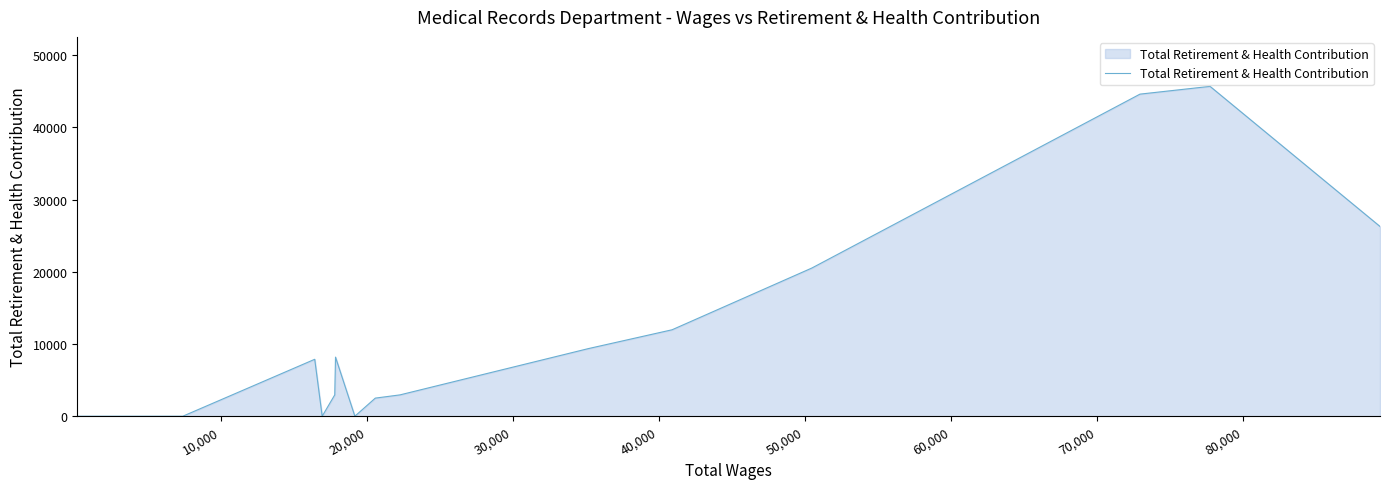

What is the maximum value shown in the chart?

45663